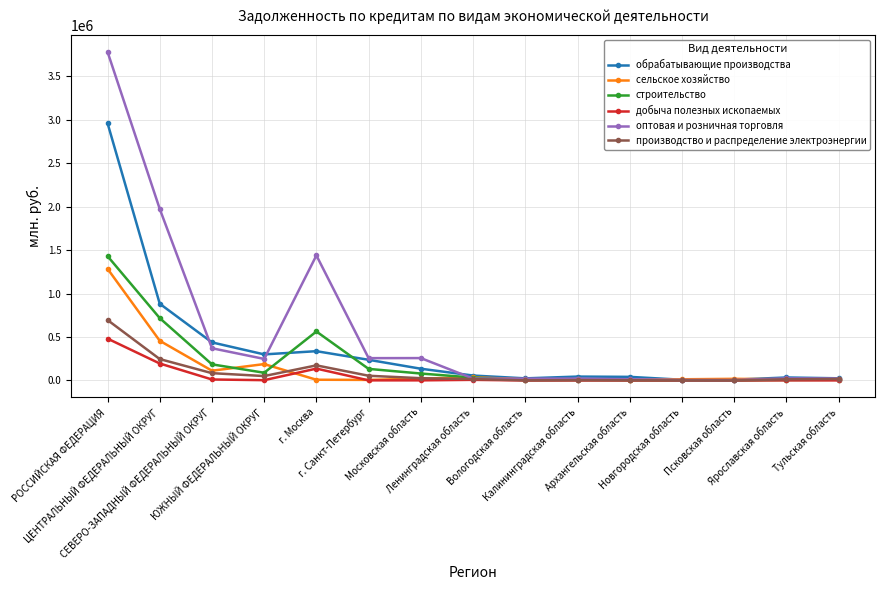

What are all the series names shown in the legend?

обрабатывающие производства, сельское хозяйство, строительство, добыча полезных ископаемых, оптовая и розничная торговля, производство и распределение электроэнергии